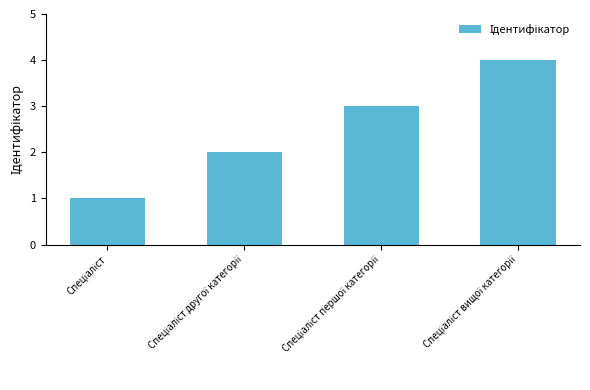

What is the difference between the maximum and minimum values?

3